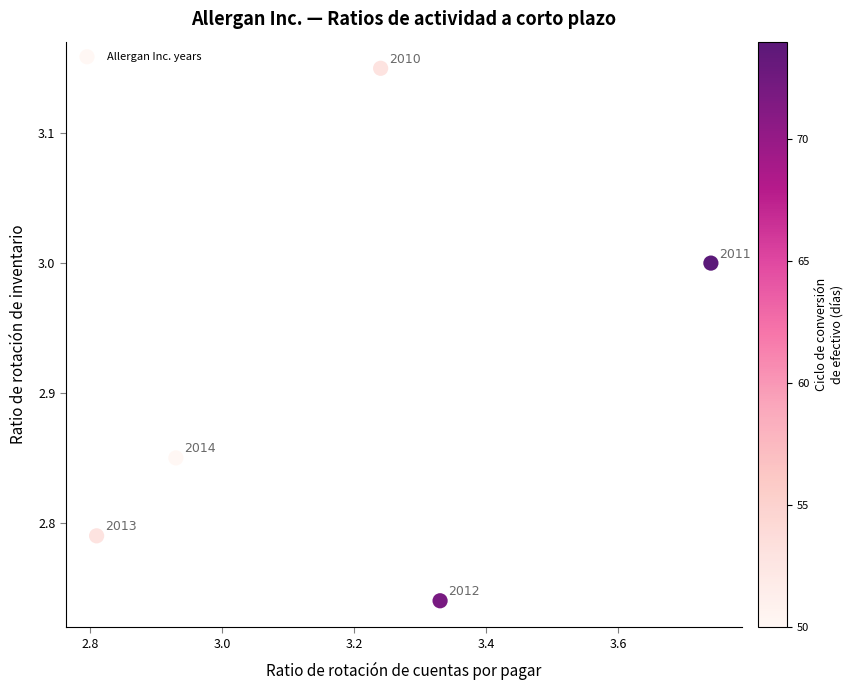

What is the range of Y values (max minus min)?

0.4